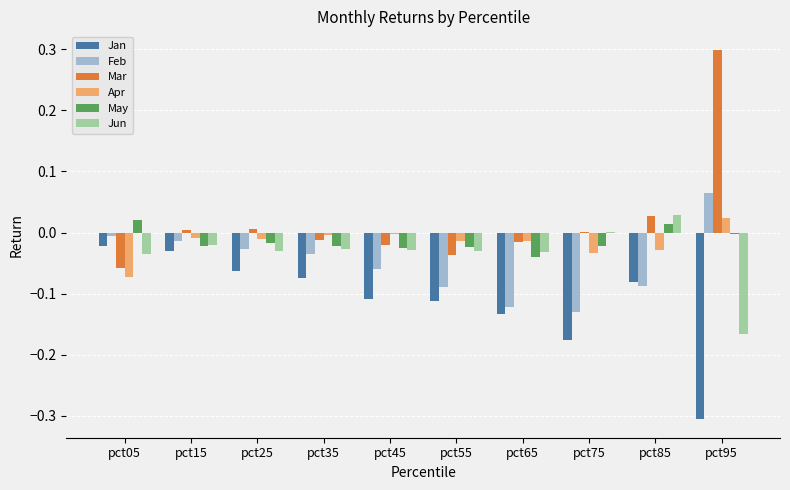

How many positive values does the Apr series have?

1